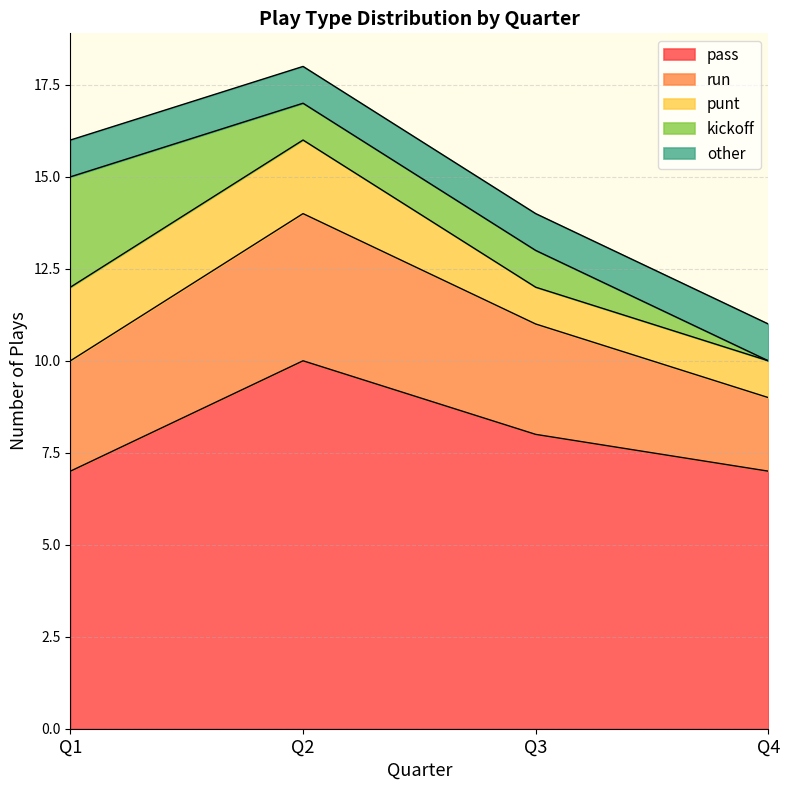

Reading right to left, extract all data points from this chart.

pass: Q4=7	Q3=8	Q2=10	Q1=7
run: Q4=2	Q3=3	Q2=4	Q1=3
punt: Q4=1	Q3=1	Q2=2	Q1=2
kickoff: Q4=0	Q3=1	Q2=1	Q1=3
other: Q4=1	Q3=1	Q2=1	Q1=1